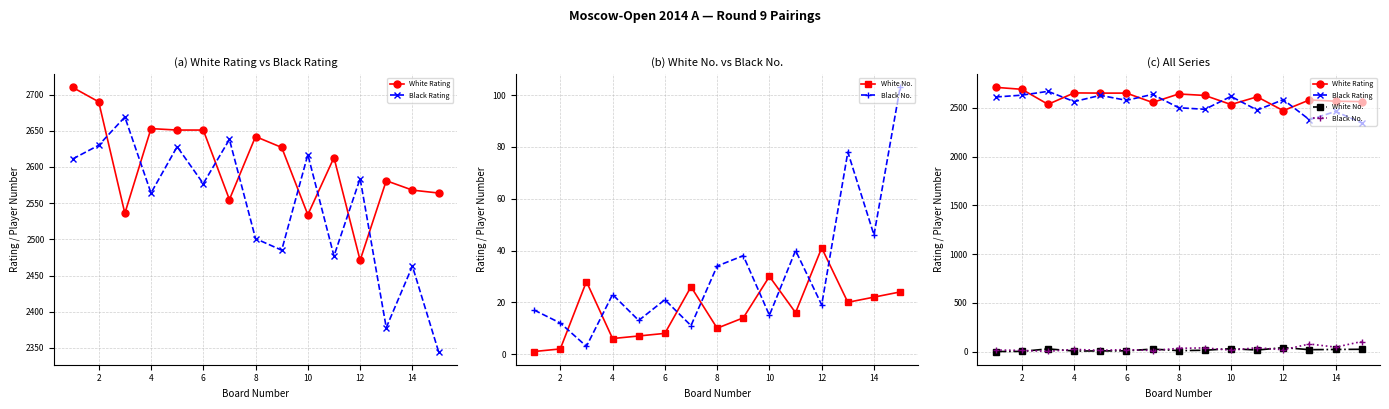

How many values in the Black No. series exceed 21?

7